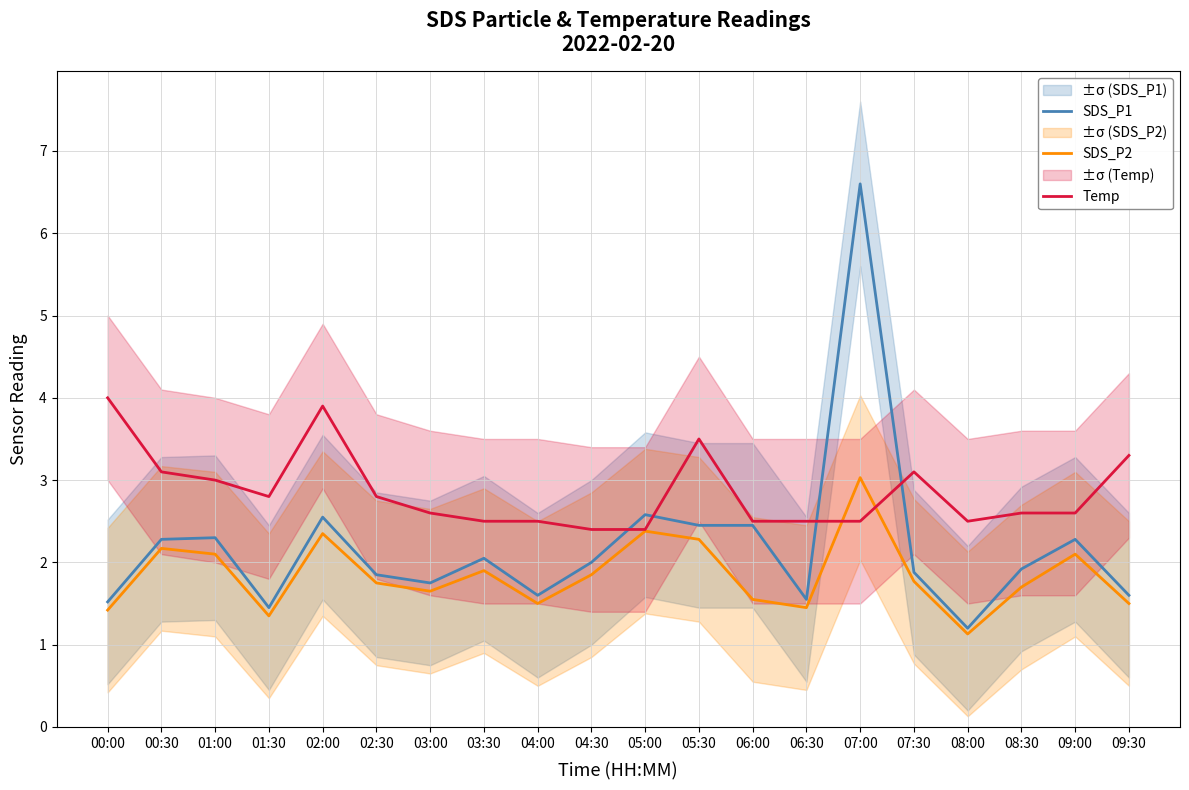

In SDS_P1, how many points are higher than both neighbors (excluding endpoints)?

6